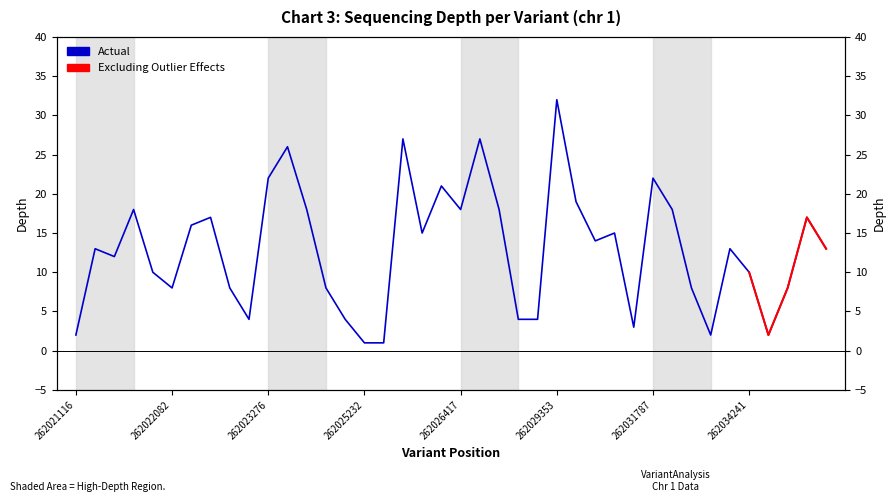

True or false: the data has more than 1 interior local peaks.

True